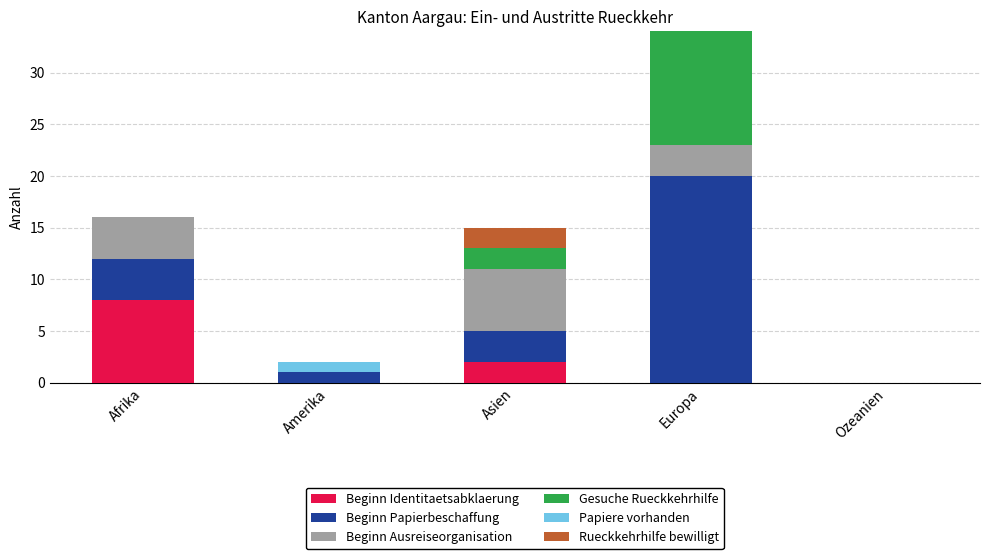

What is the difference between the maximum and second lowest values in the Beginn Identitaetsabklaerung series?

8